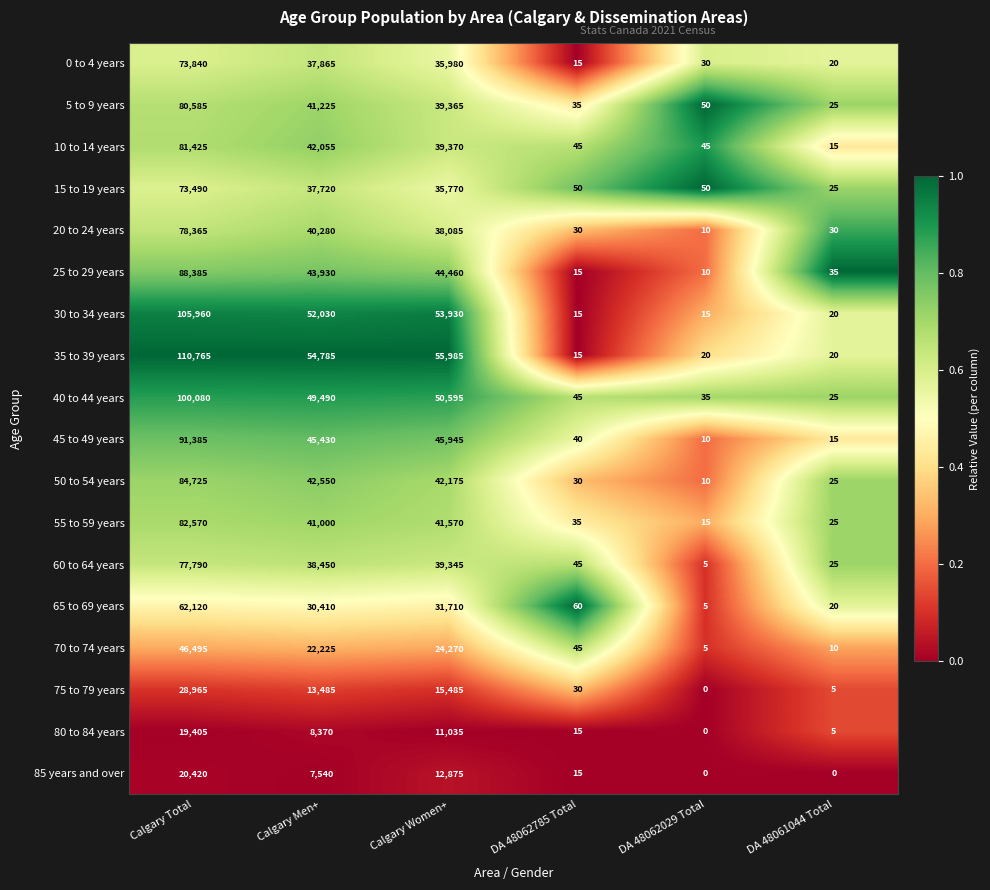

Is the value of 0 to 4 years at DA 48061044 Total greater than the value of 15 to 19 years at DA 48061044 Total?

No